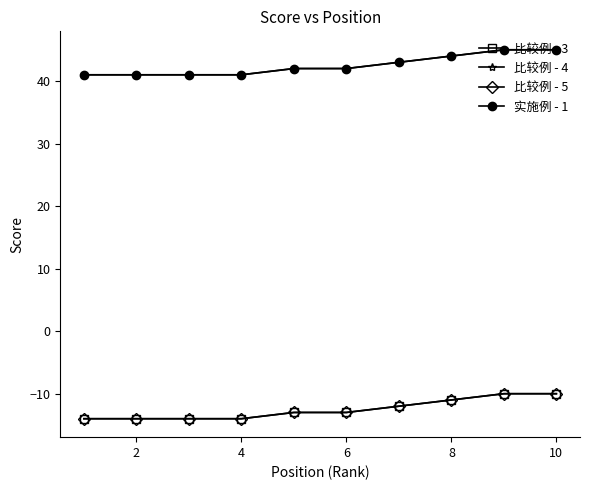

What is the value of the 实施例 - 1 point at the 3rd from the left?

41